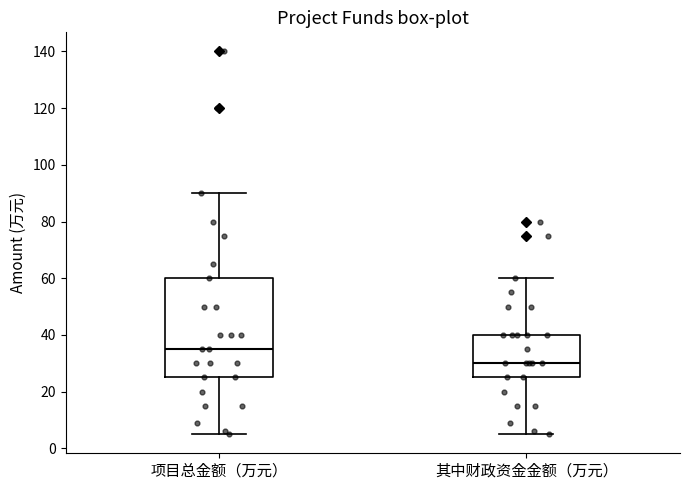

Which box has the highest median line?

项目总金额（万元）